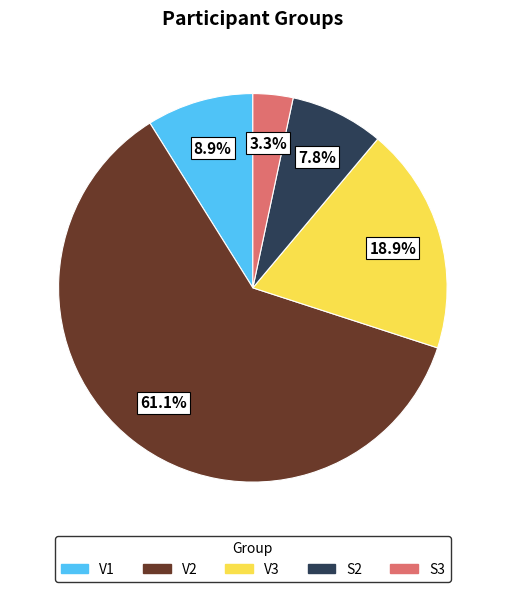

What is the ratio of the value at V3 to the value at V2?

0.3